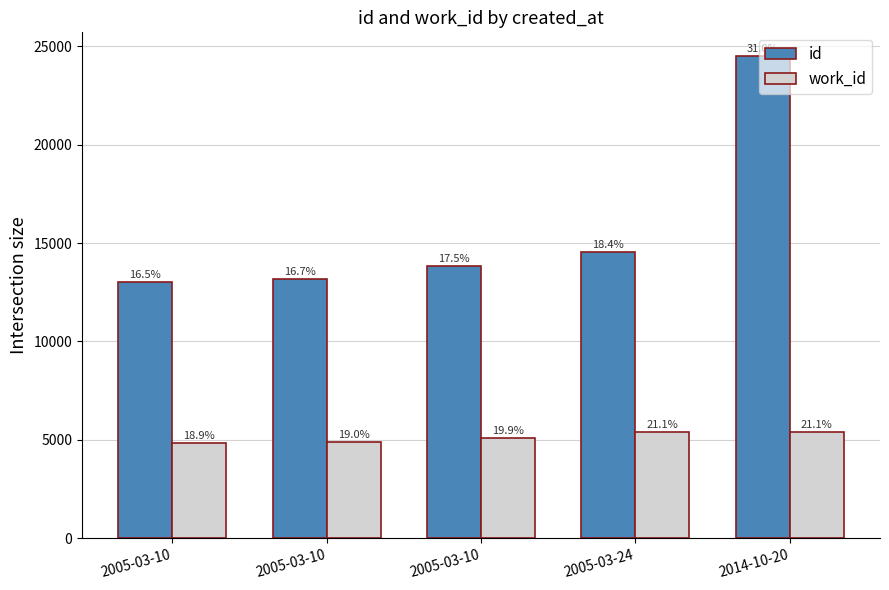

At 2005-03-24, list the series in order from smallest to largest.

work_id, id